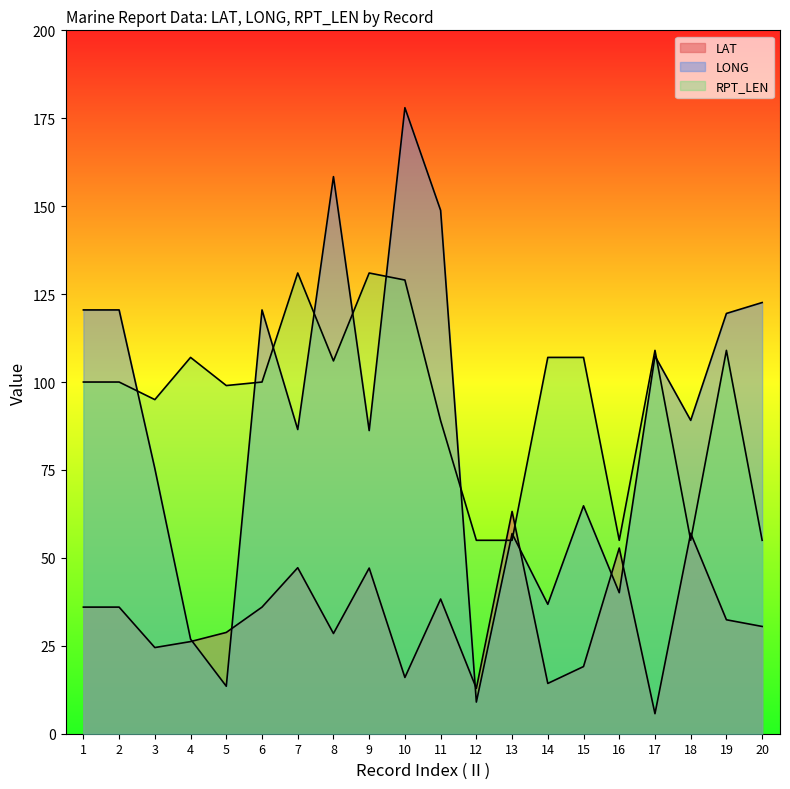

At how many categories does at least one series exceed 112?

10